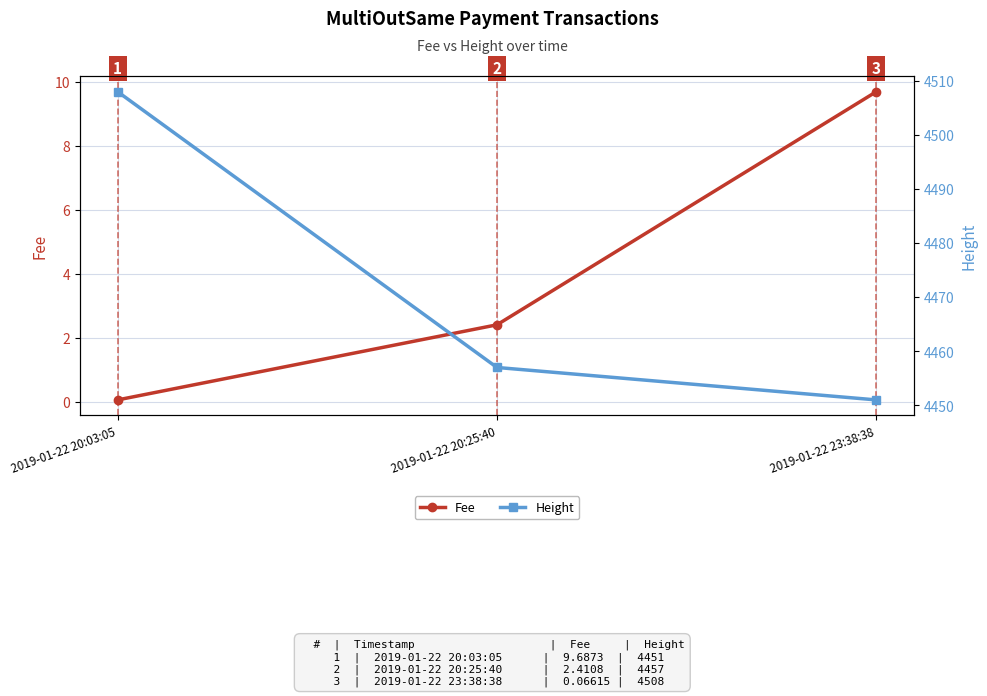

At which label is Height closest to 4479?

2019-01-22 20:25:40